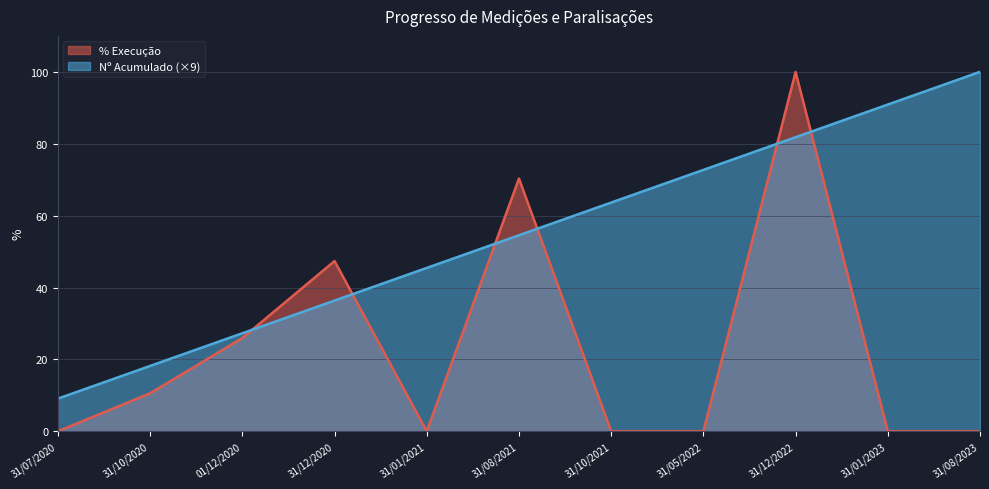

Rank the series by their average value, from lowest to highest.

% Execução, Nº Acumulado (×9)